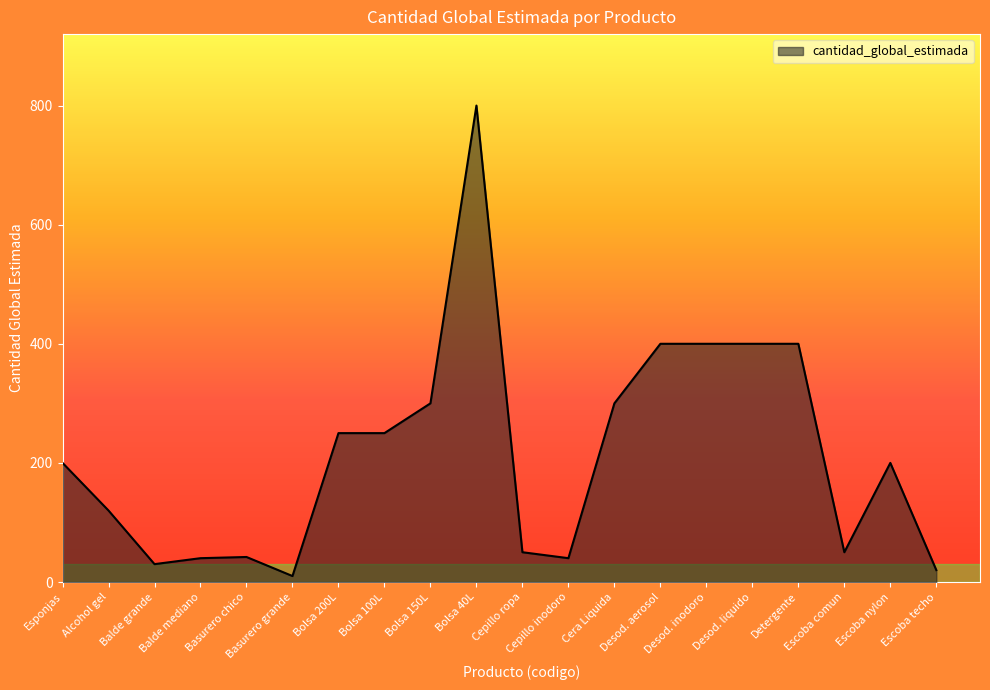

True or false: the data has more than 1 interior local peaks.

True